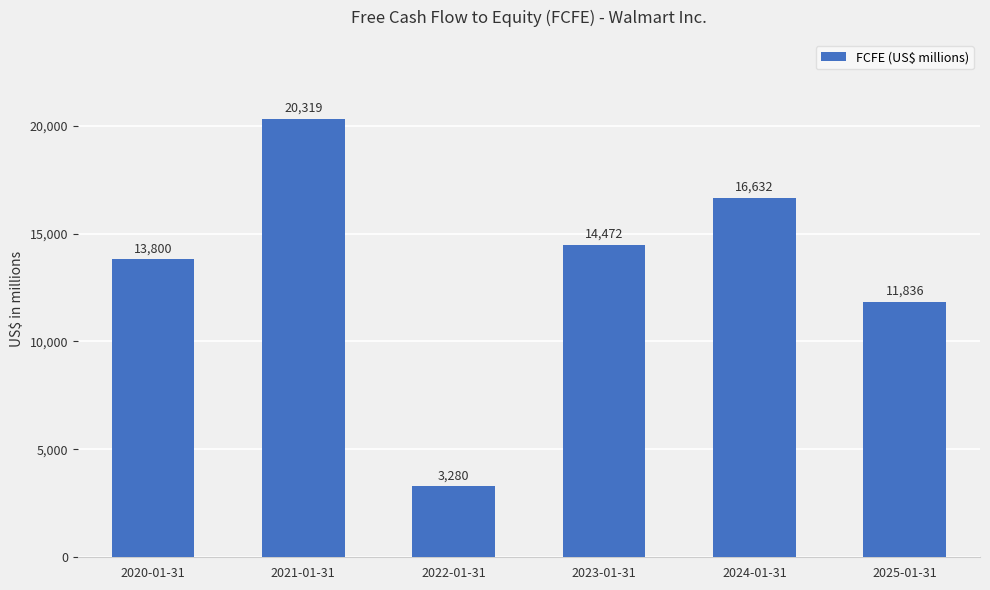

Reading left to right, what are all the values shown in this chart?

13800	20319	3280	14472	16632	11836